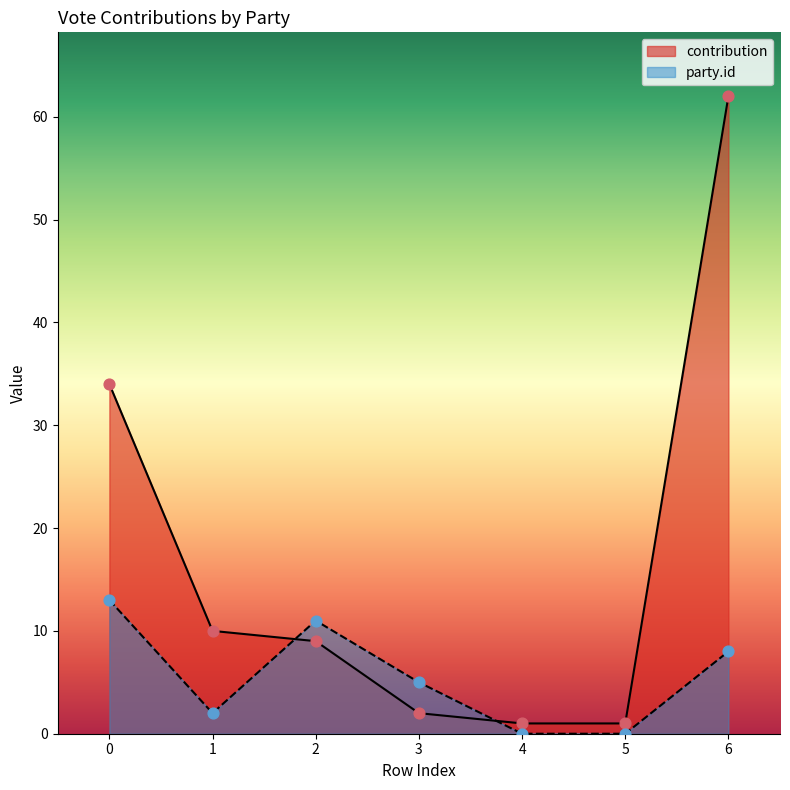

Which series reaches the maximum Y coordinate?

contribution